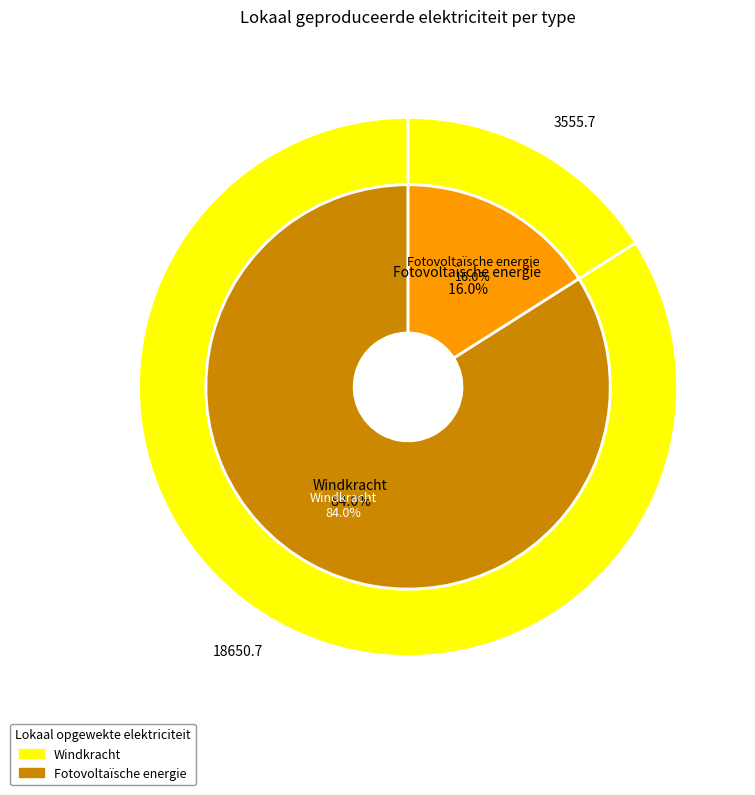

Count the number of slices in the pie.

4